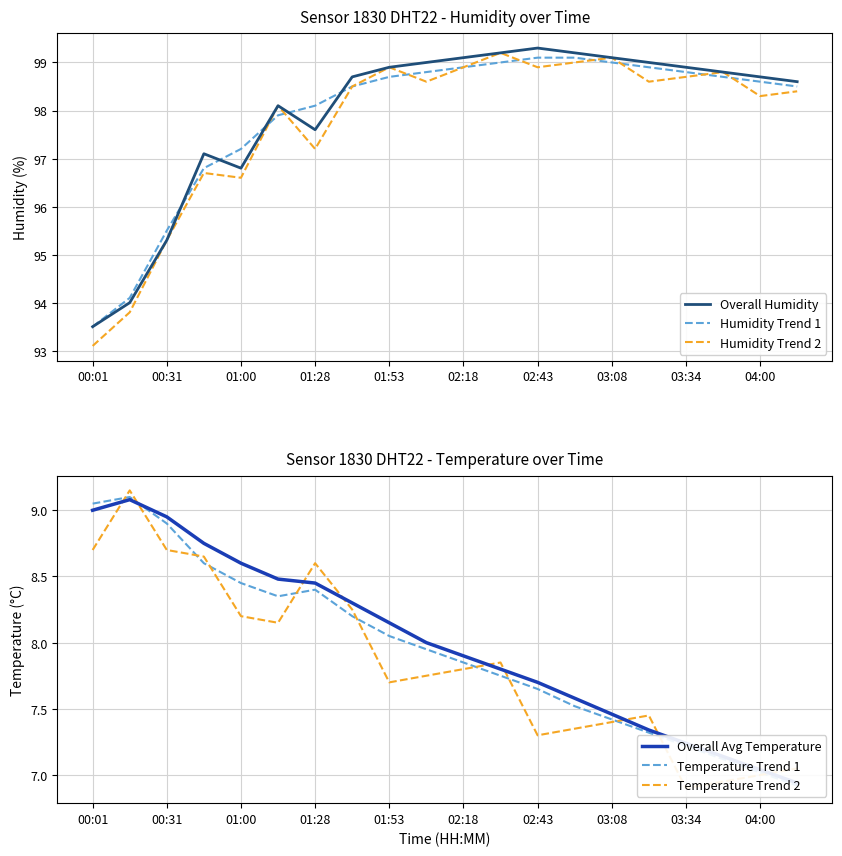

Reading left to right, extract all data points from this chart.

Overall Humidity: 93.5	94.0	95.3	97.1	96.8	98.1	97.6	98.7	98.9	99.0	99.1	99.2	99.3	99.2	99.1	99.0	98.9	98.8	98.7	98.6
Humidity Trend 1: 93.5	94.1	95.5	96.8	97.2	97.9	98.1	98.5	98.7	98.8	98.9	99.0	99.1	99.1	99.0	98.9	98.8	98.7	98.6	98.5
Humidity Trend 2: 93.1	93.8	95.3	96.7	96.6	98.1	97.2	98.5	98.9	98.6	98.9	99.2	98.9	99.0	99.1	98.6	98.7	98.8	98.3	98.4
Overall Avg Temperature: 9.0	9.1	8.9	8.8	8.6	8.5	8.4	8.3	8.2	8.0	7.9	7.8	7.7	7.6	7.5	7.3	7.2	7.1	7.0	6.9
Temperature Trend 1: 9.1	9.1	8.9	8.6	8.4	8.3	8.4	8.2	8.1	8.0	7.8	7.8	7.7	7.5	7.4	7.3	7.2	7.1	7.0	6.9
Temperature Trend 2: 8.7	9.2	8.7	8.7	8.2	8.2	8.6	8.2	7.7	7.8	7.8	7.9	7.3	7.3	7.4	7.5	6.9	6.9	7.0	7.1